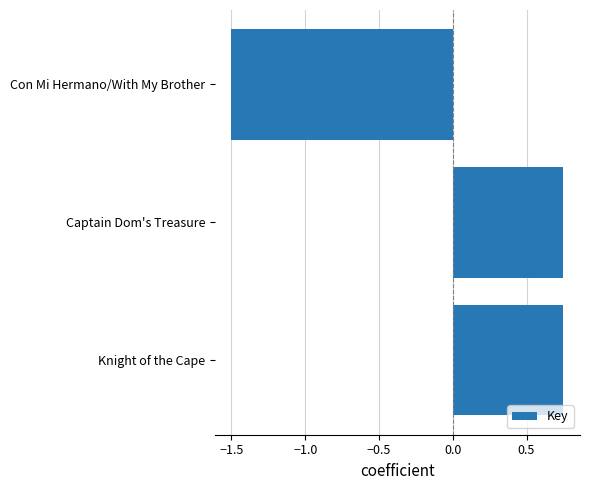

Which has a higher value, Captain Dom's Treasure or Con Mi Hermano/With My Brother?

Captain Dom's Treasure